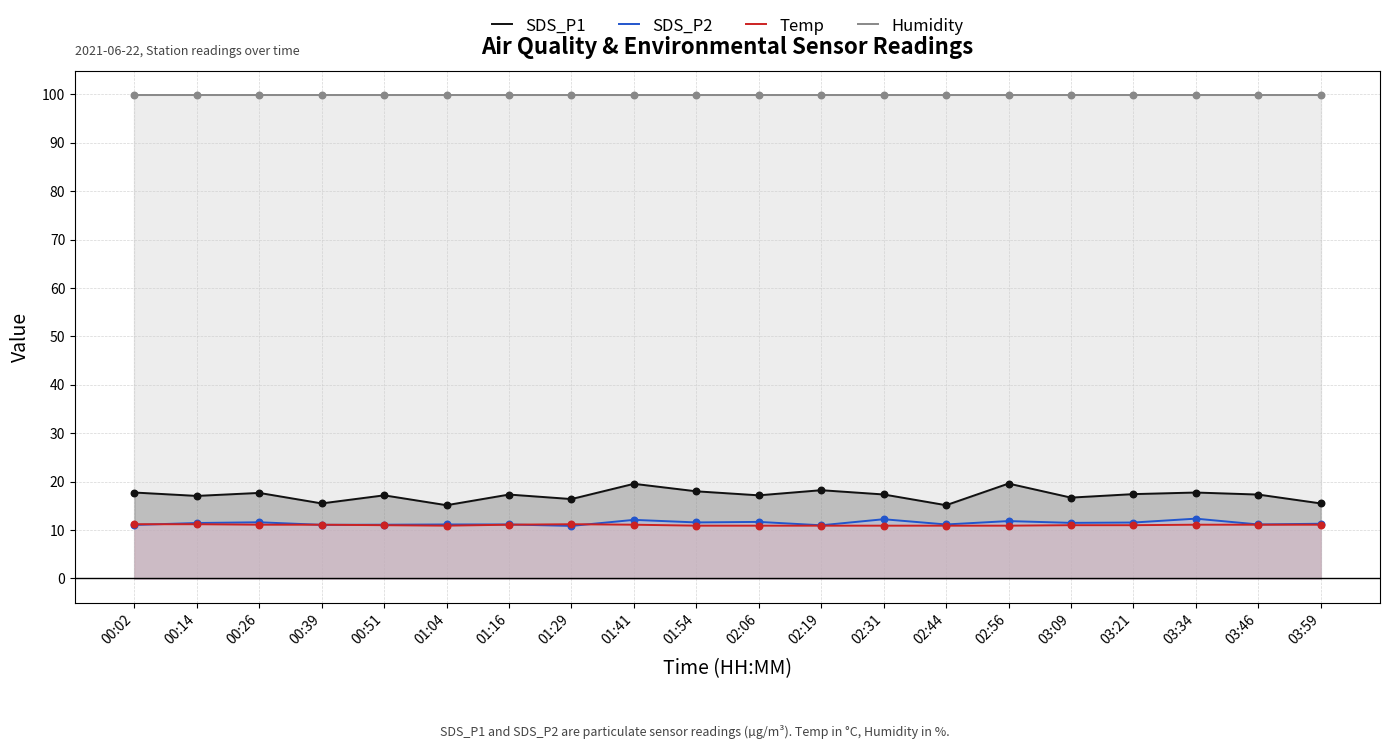

What are all the series names shown in the legend?

SDS_P1, SDS_P2, Temp, Humidity